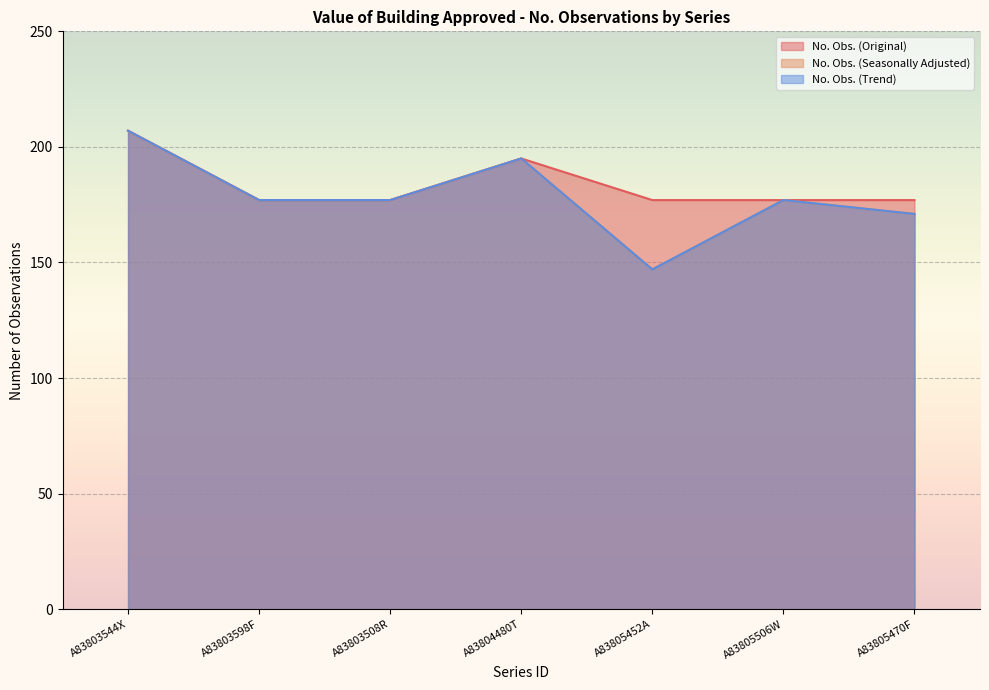

True or false: No. Obs. (Original) and No. Obs. (Seasonally Adjusted) intersect in this chart.

False